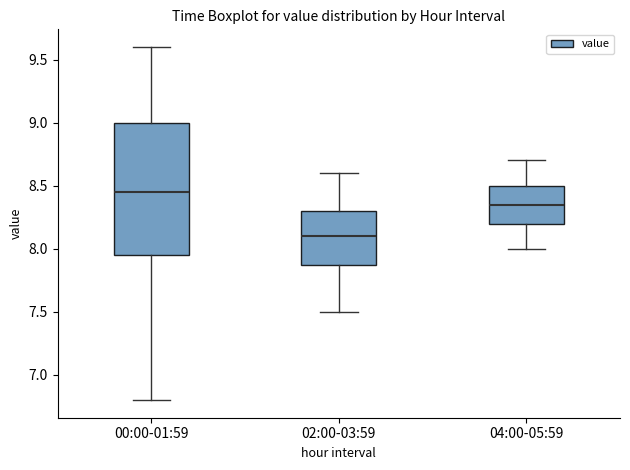

Where does the median line of the box for 04:00-05:59 sit on the y-axis? The values are not printed on the chart, so give them approximately, as read against the axis.

8.35